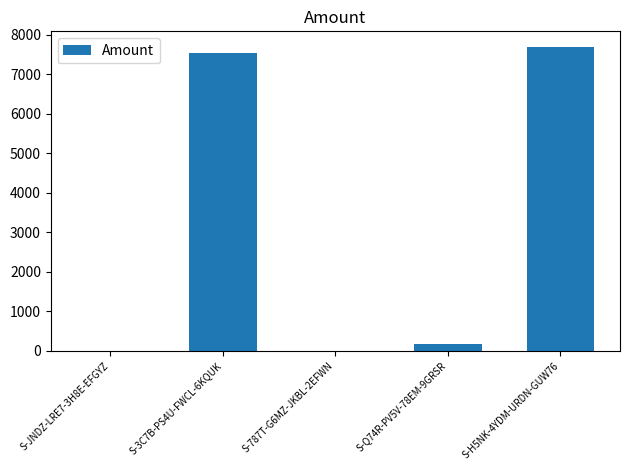

Count the number of data series in this chart.

1